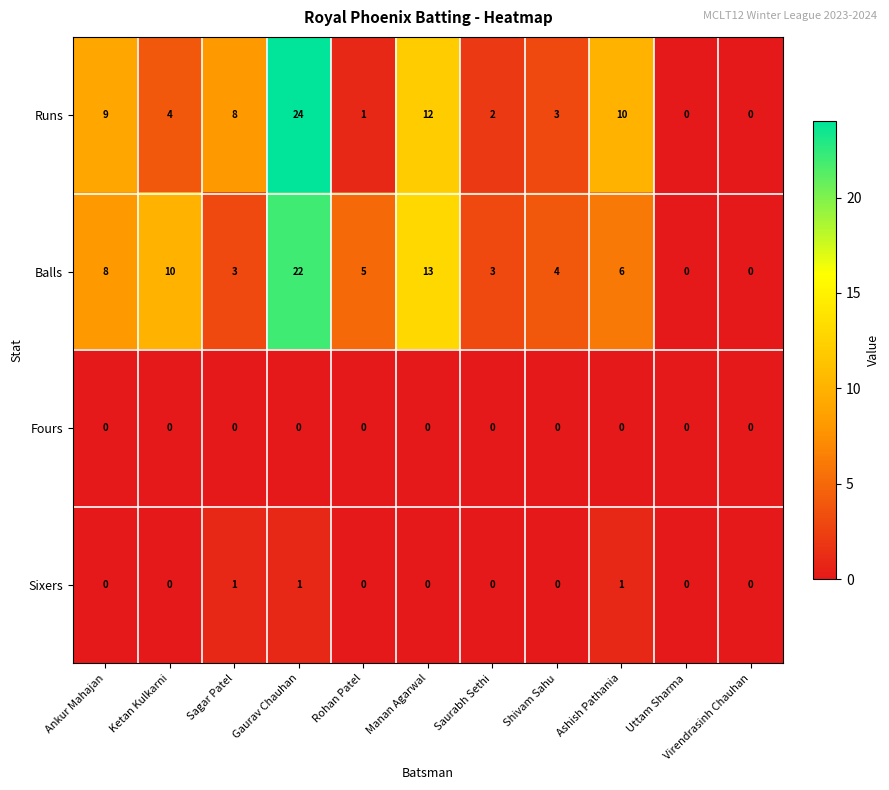

Is it true that Fours equals 0 at Virendrasinh Chauhan?

True